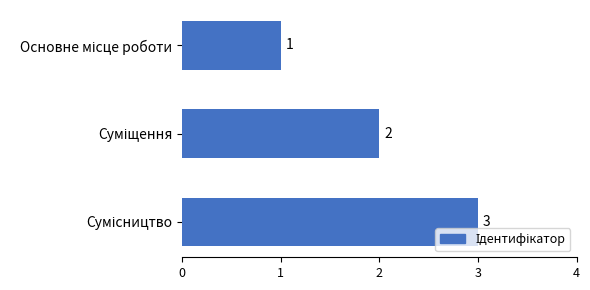

What is the value of the 3rd bar from the top?

3